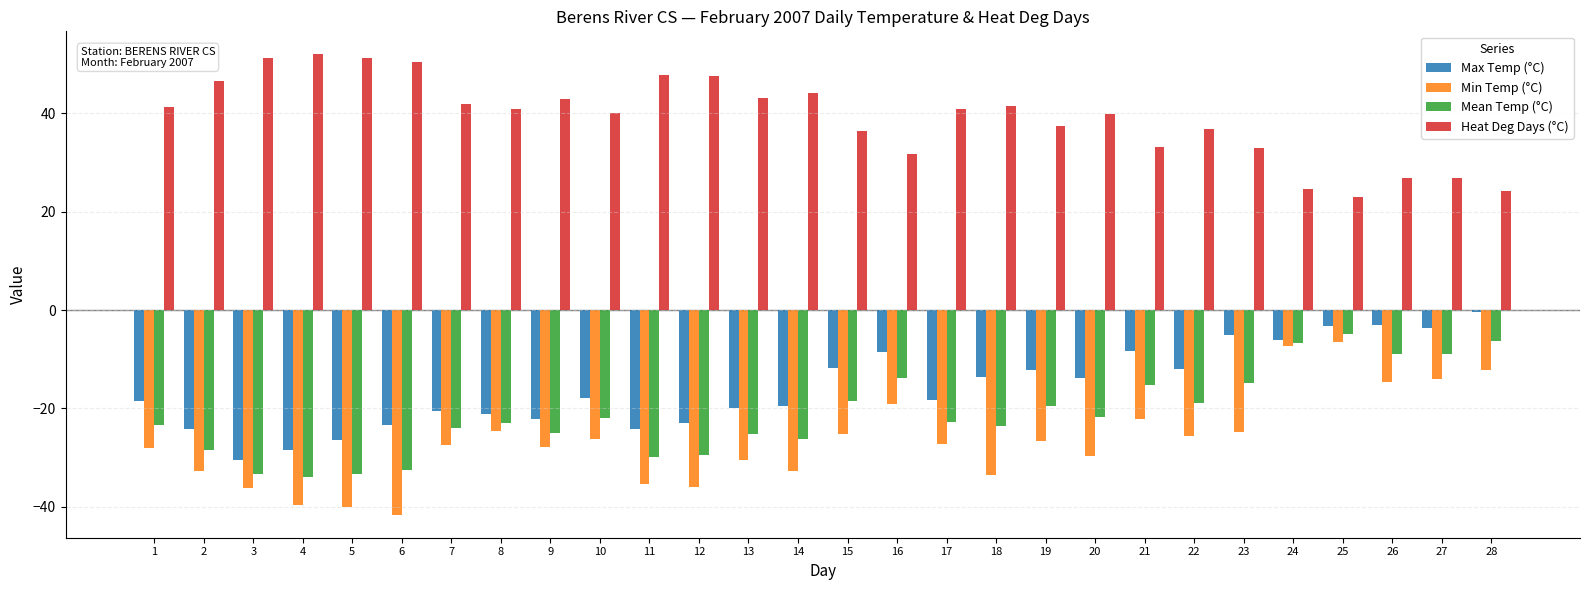

True or false: Mean Temp (°C) has a value of -13.8 at 16.

True